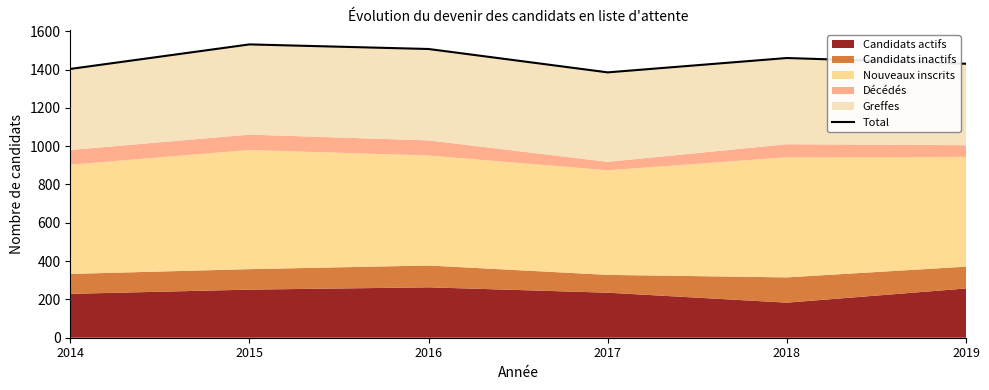

The value at 2014 is 1403. True or false?

True